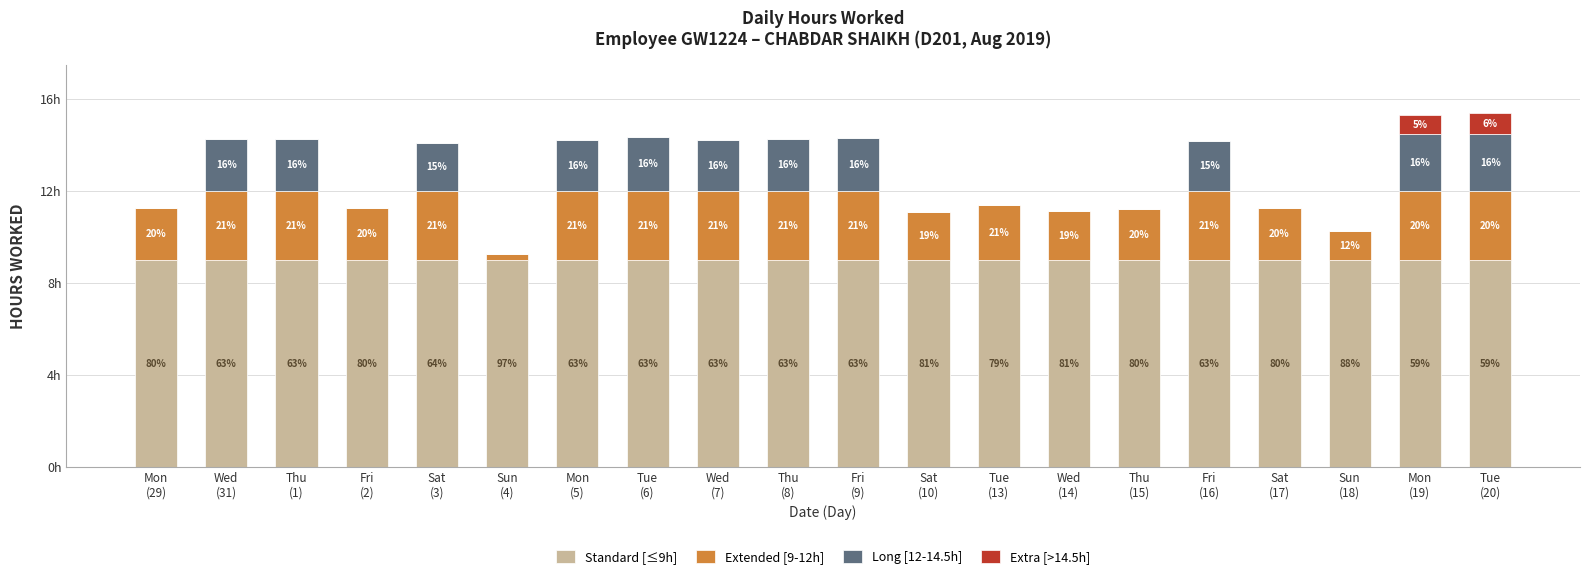

At Sat
(10), list the series in order from largest to smallest.

Standard [≤9h], Extended [9-12h], Long [12-14.5h], Extra [>14.5h]